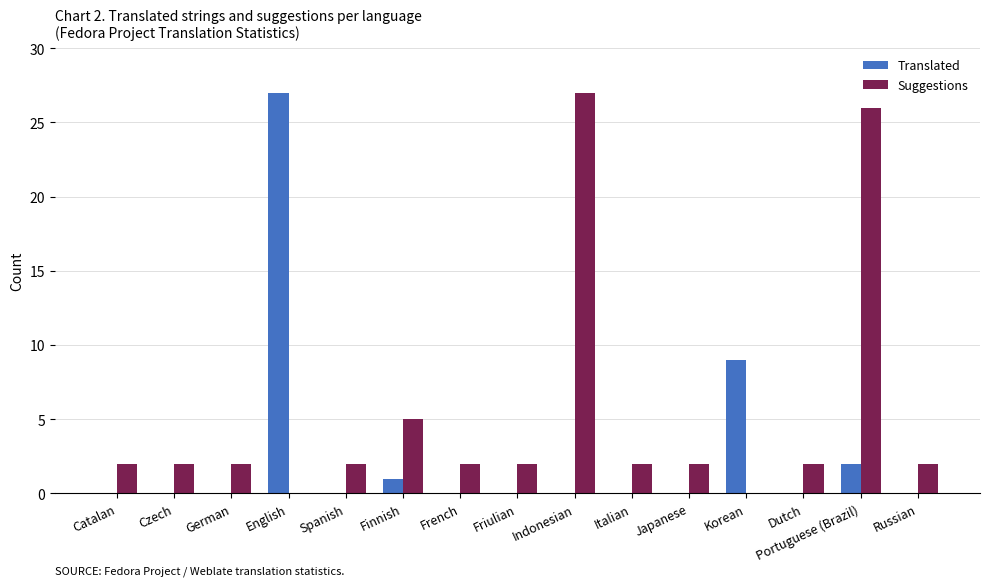

Reading left to right, what are all the values shown in this chart?

Translated: 0	0	0	27	0	1	0	0	0	0	0	9	0	2	0
Suggestions: 2	2	2	0	2	5	2	2	27	2	2	0	2	26	2